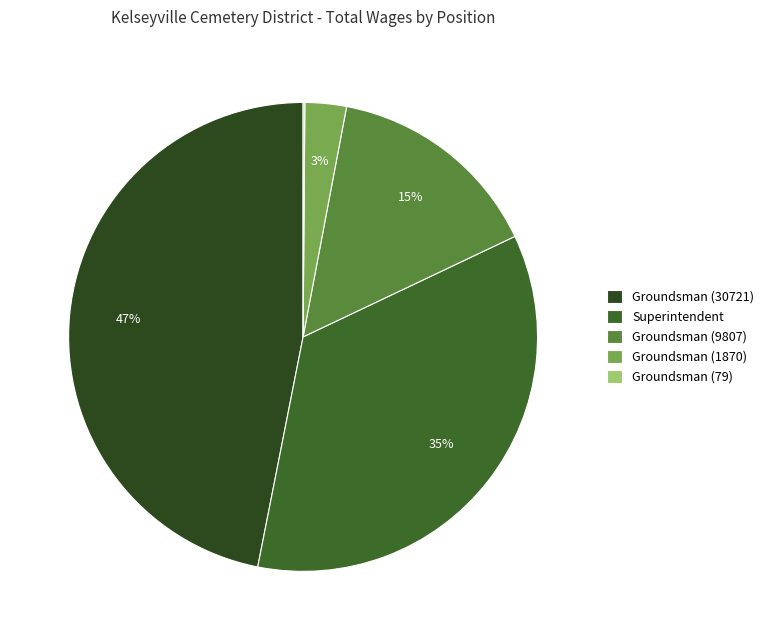

To the nearest percent, what is the average slice percentage?

20%